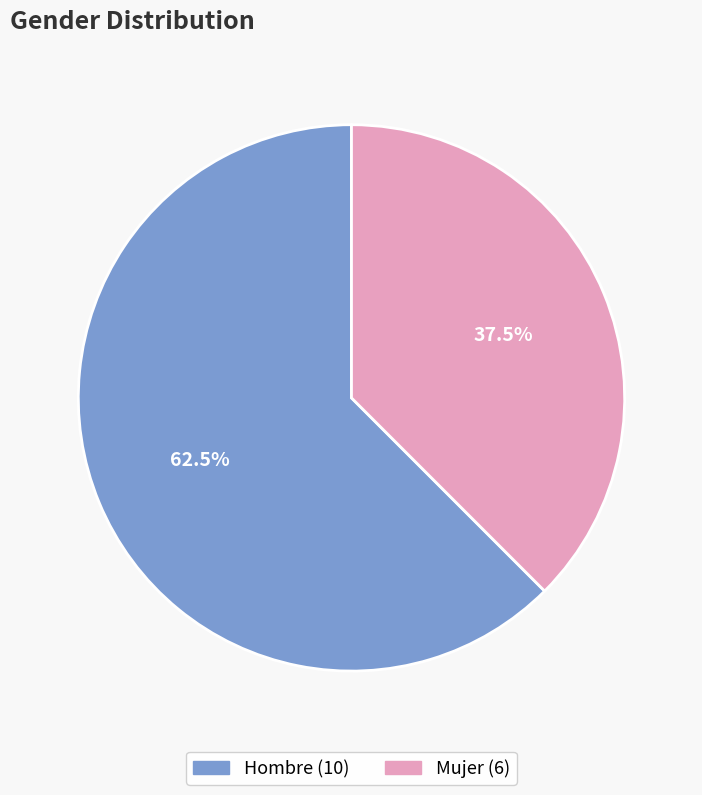

Which category has the smallest portion of the pie?

Mujer